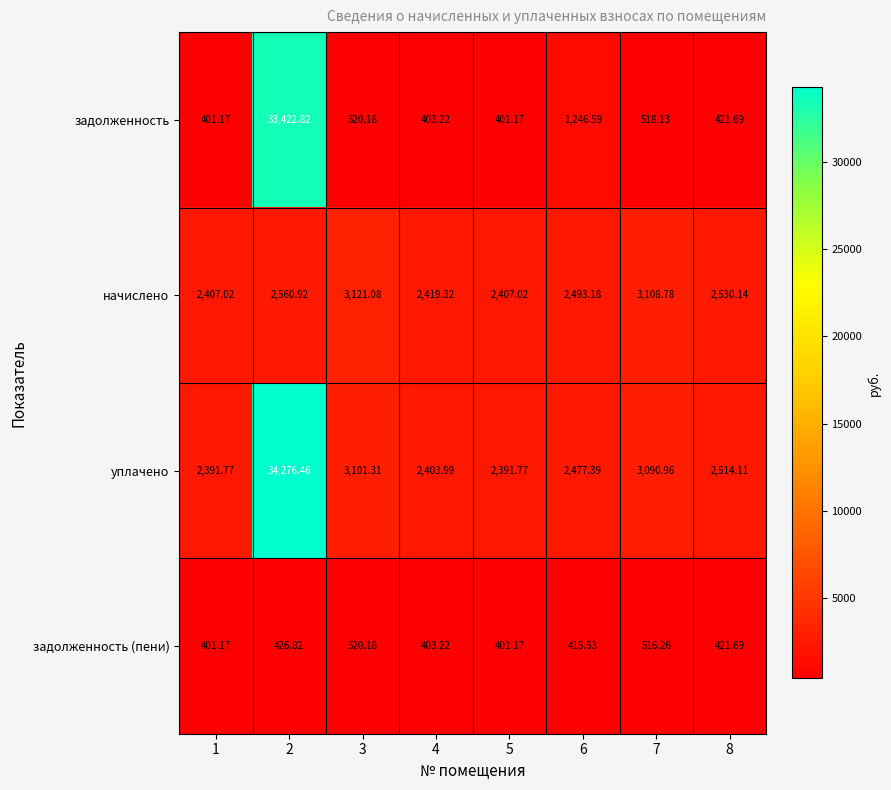

Which series has the largest range (max minus min)?

задолженность